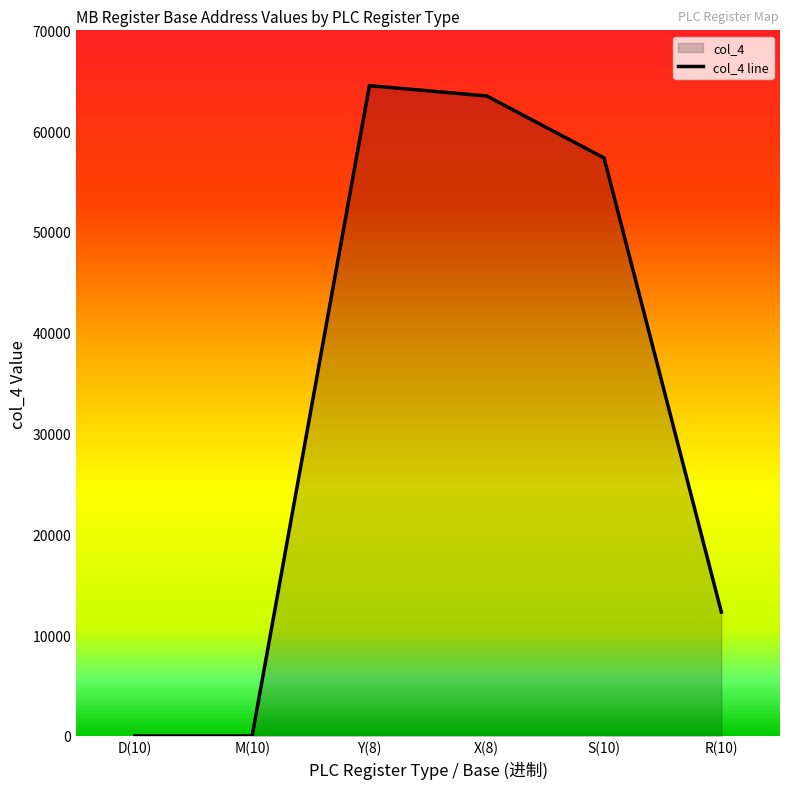

What is the greatest value displayed?

64512